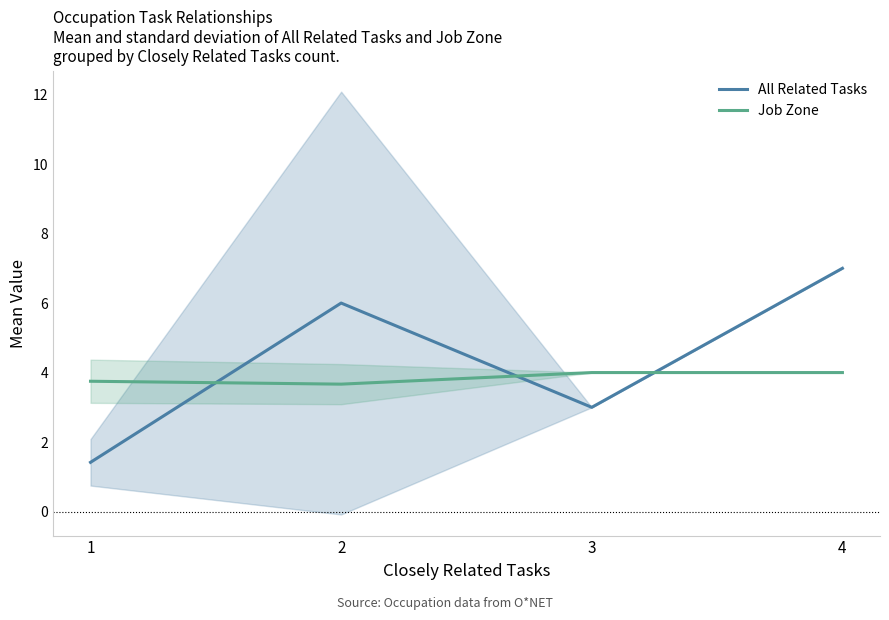

Count the number of data series in this chart.

2